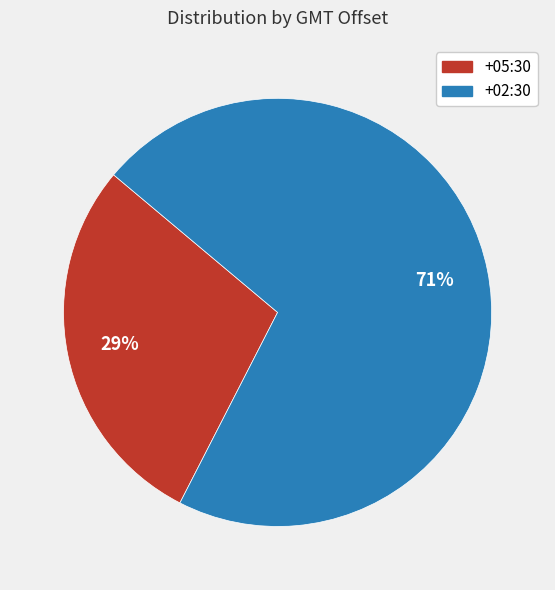

To the nearest percent, what is the average slice percentage?

50%